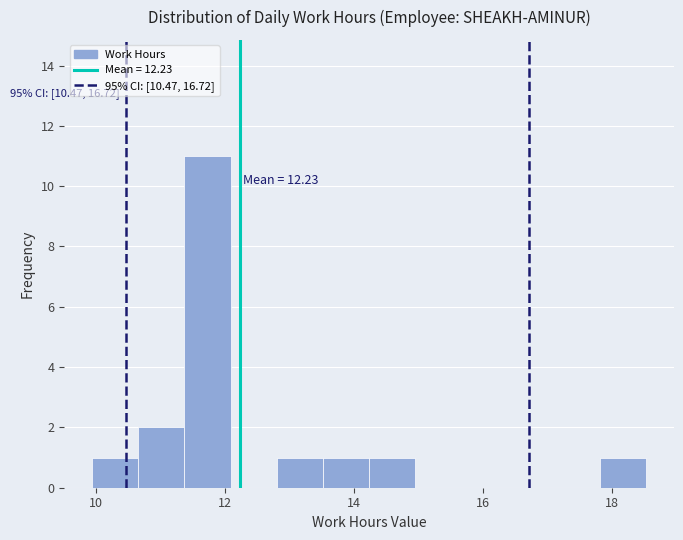

Around what value on the x-axis is the tallest bar? Give the approximate position of its centre, as read against the axis.

11.8